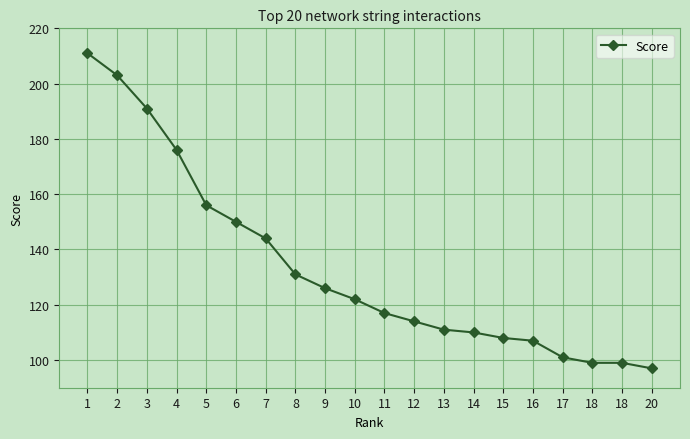

The chart shows a value of 308 at 4. True or false?

False